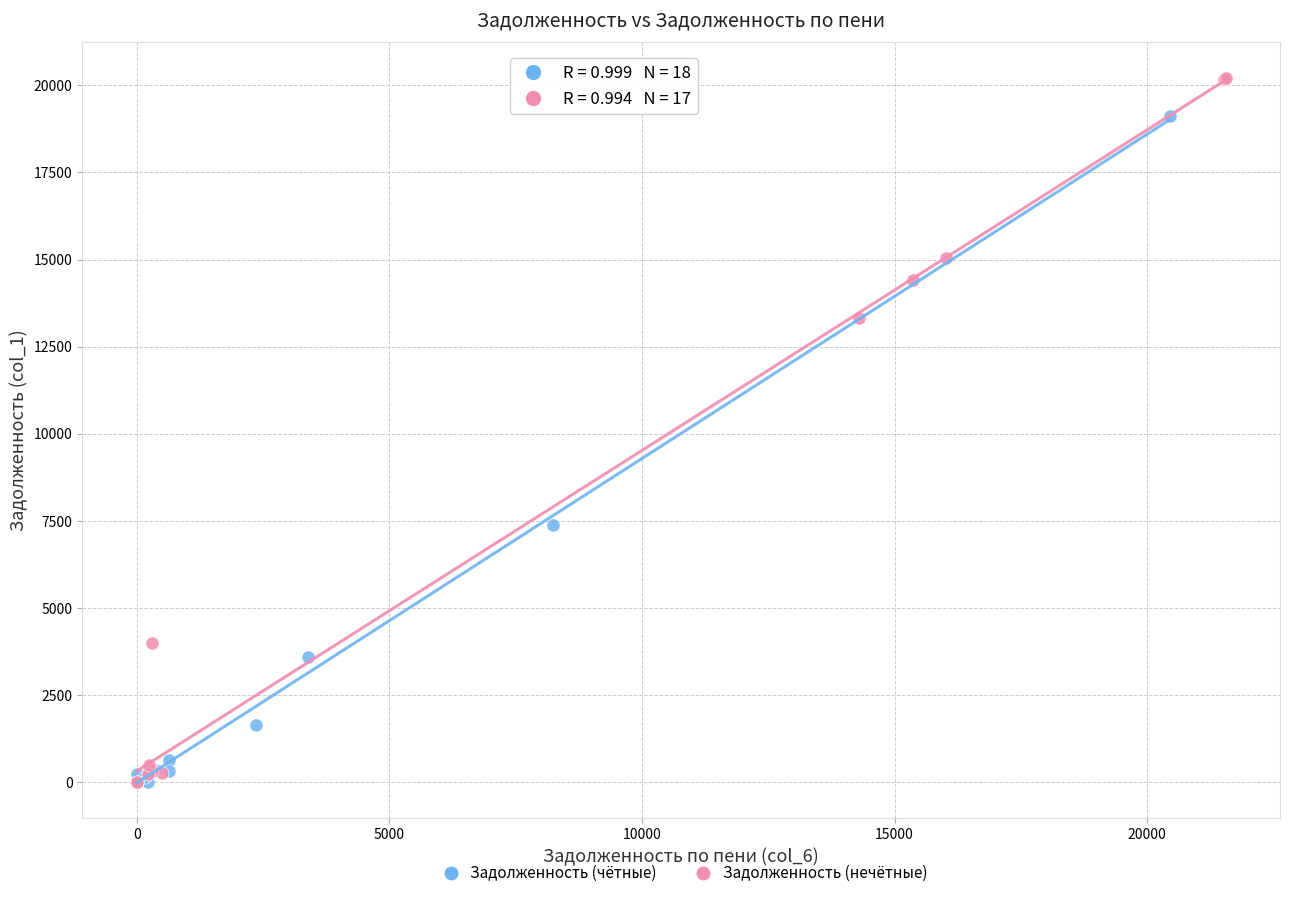

Which series has the widest spread of Y values?

Задолженность (нечётные)